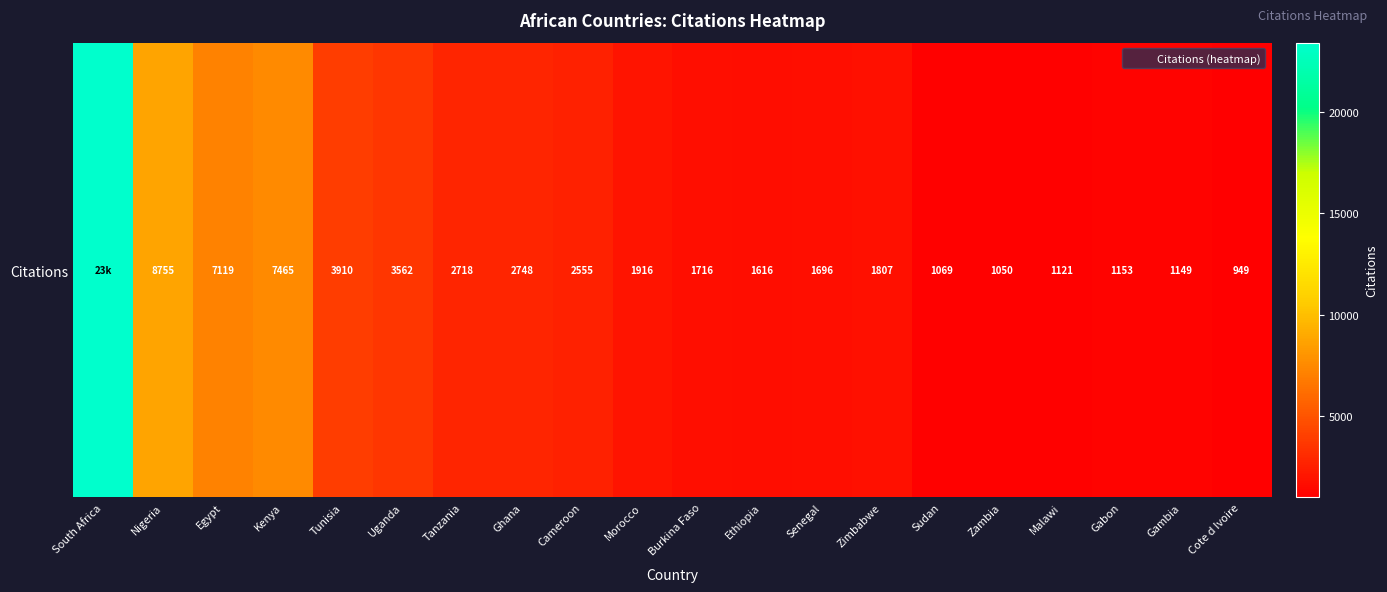

How many data points are less than 1916?

10